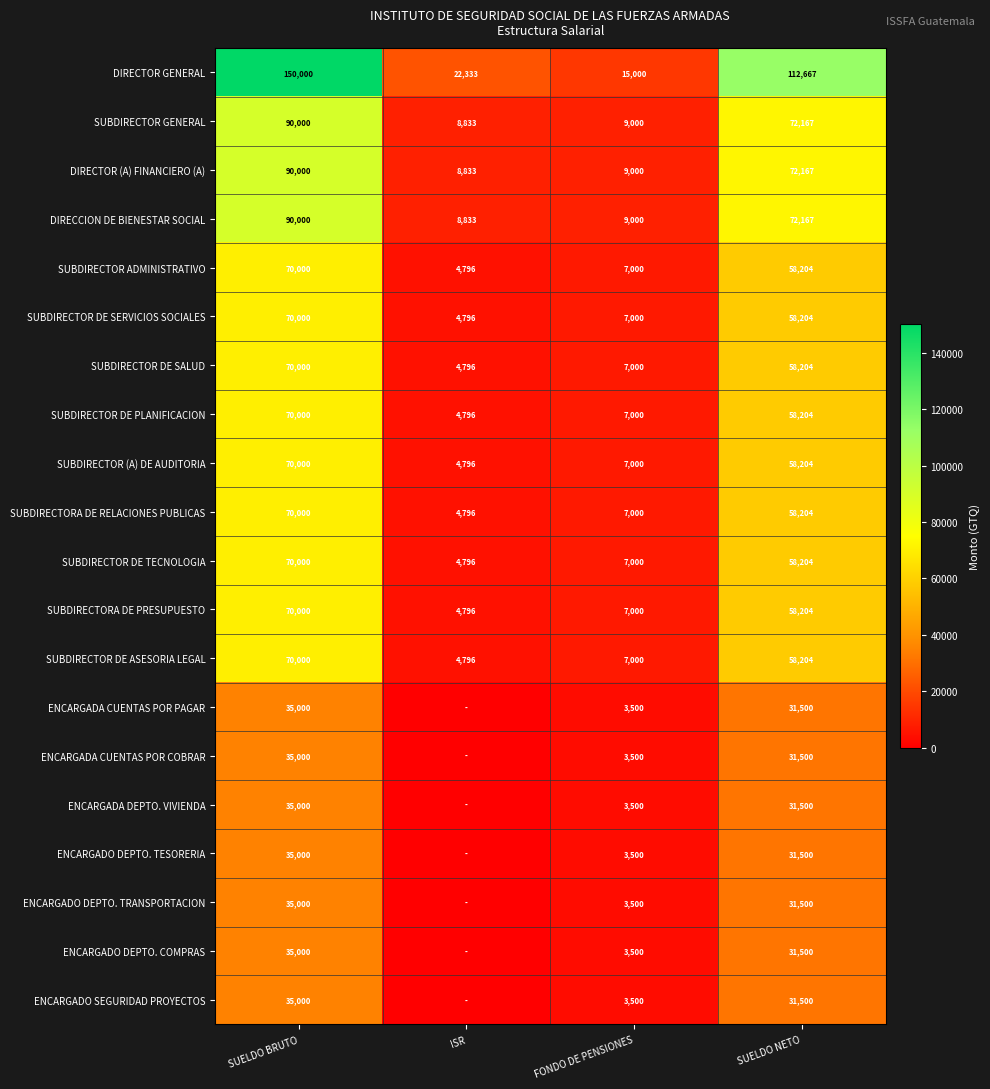

What is the approximate value of SUBDIRECTOR (A) DE AUDITORIA at FONDO DE PENSIONES, to the nearest 50?

7000